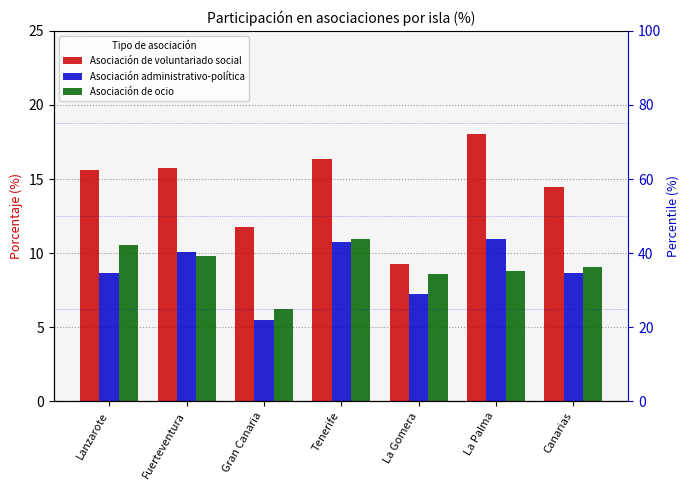

How many groups of bars are there?

7